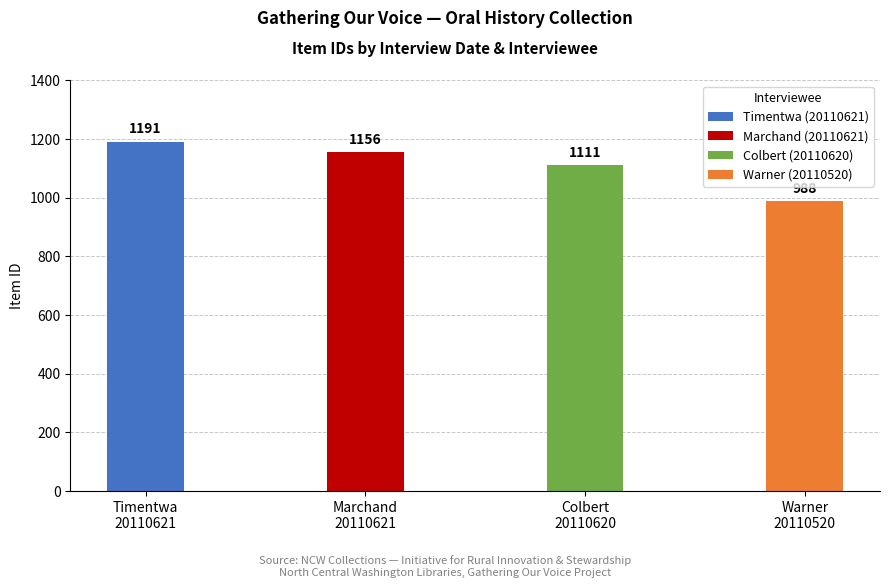

The chart shows a value of 1964 at Colbert 20110620. True or false?

False